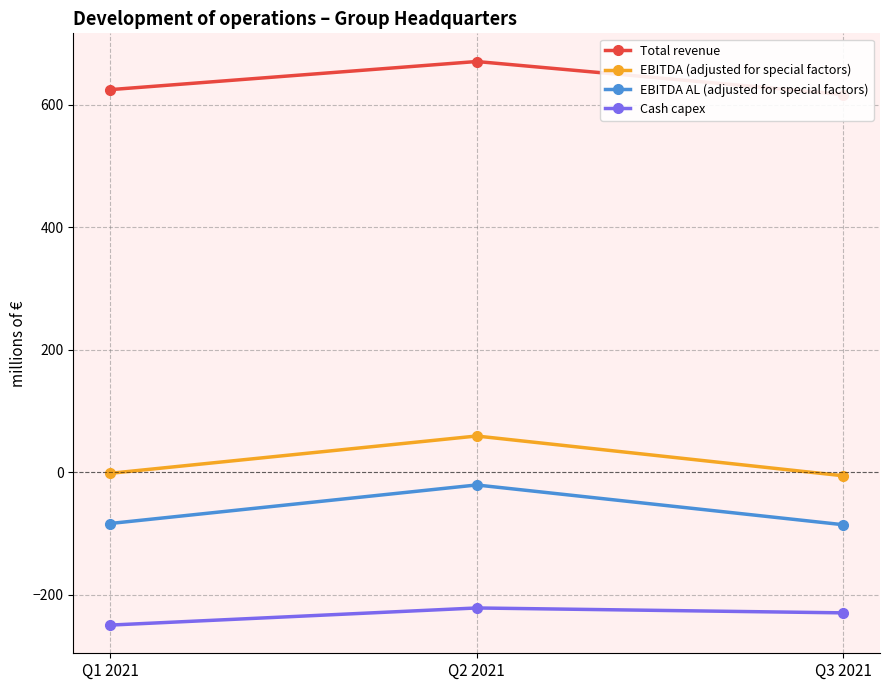

Which series has the largest range (max minus min)?

EBITDA (adjusted for special factors)